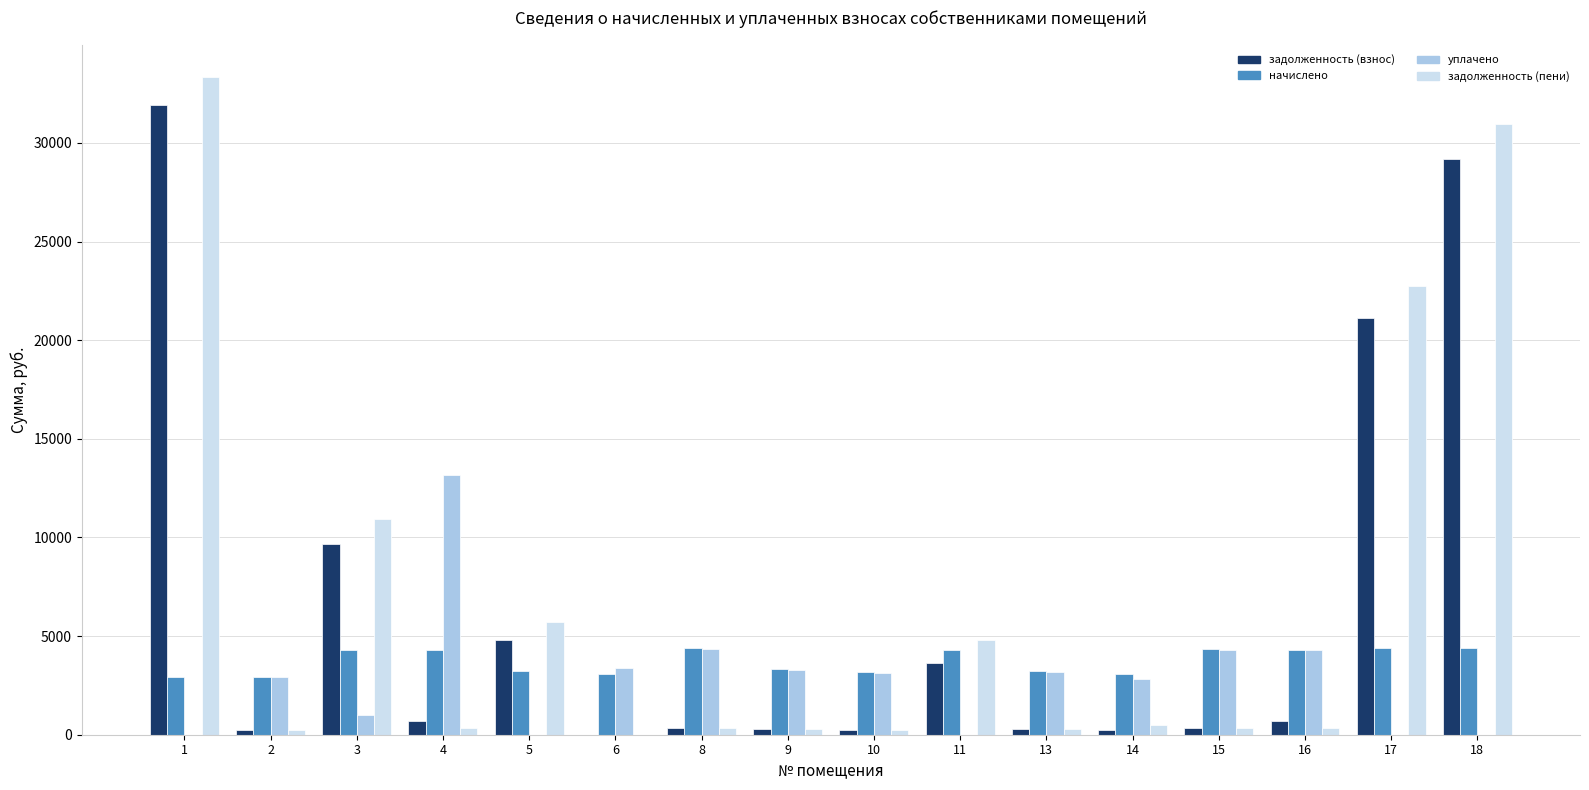

What is the highest value of the задолженность (пени) series?

33321.4